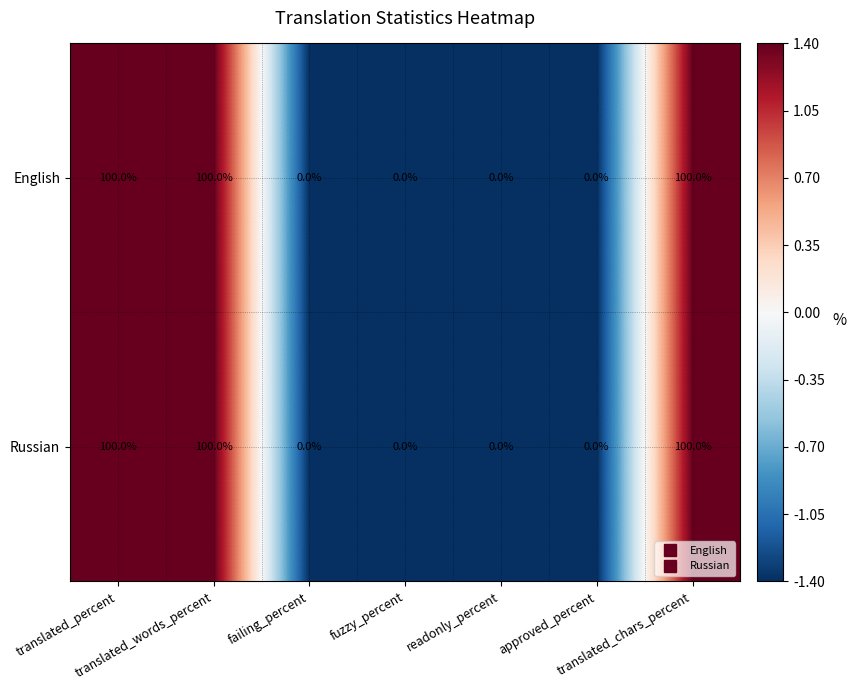

At how many categories does at least one series exceed 13?

3